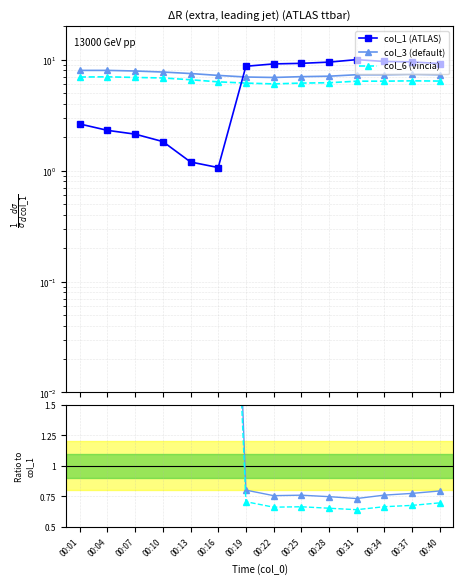

At which label is col_3/col_1 closest to 3?

00:01